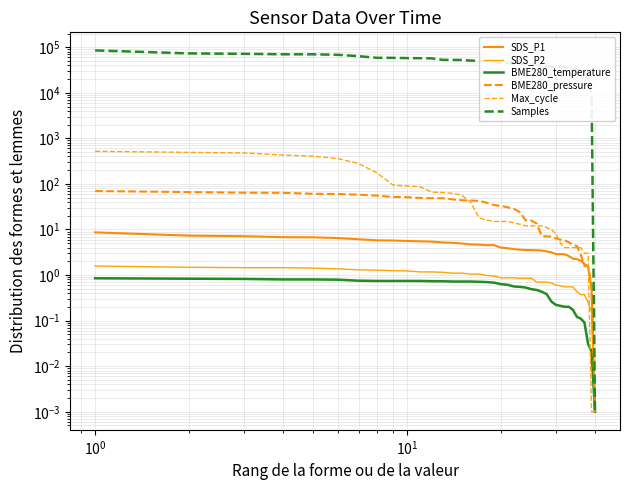

True or false: BME280_temperature and SDS_P2 intersect in this chart.

False